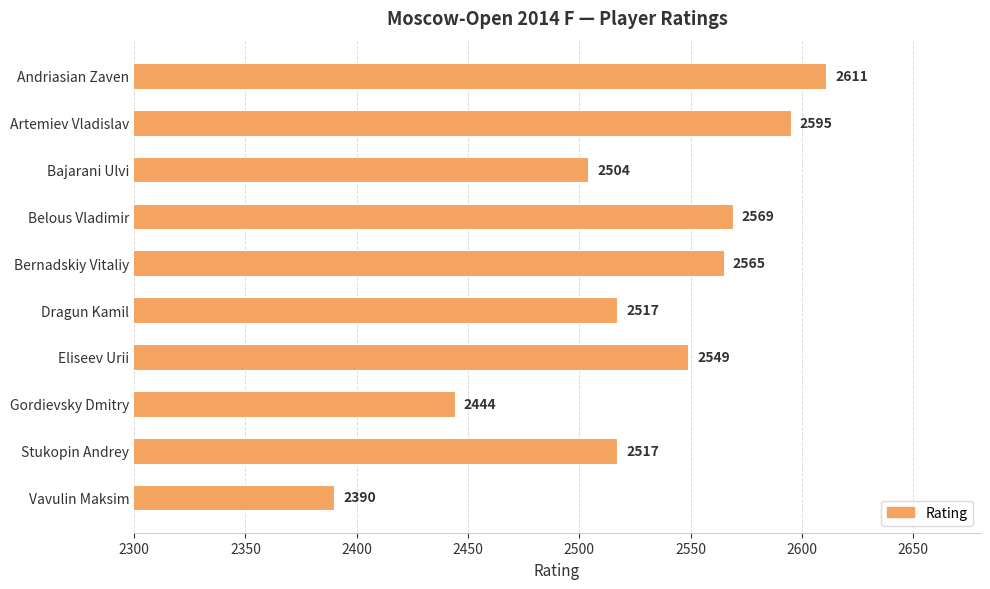

At which label is the value closest to 2500?

Bajarani Ulvi